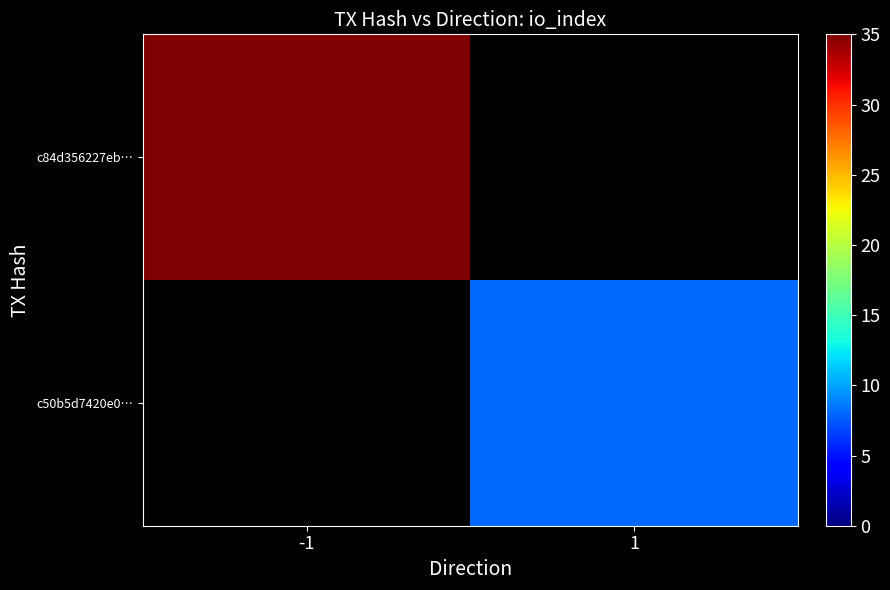

Rank the series at -1 from highest to lowest value.

c84d356227eb…, c50b5d7420e0…